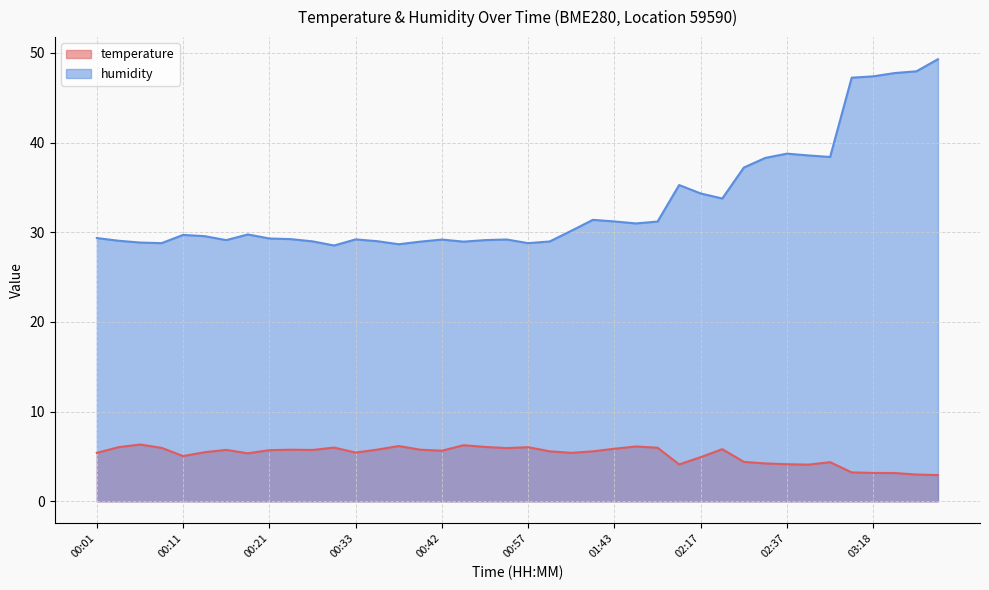

Reading left to right, transcribe all the data shown in this chart.

temperature: 00:01=5.4	00:04=6.0	00:06=6.3	00:09=6.0	00:11=5.0	00:13=5.5	00:16=5.7	00:18=5.3	00:21=5.7	00:23=5.8	00:25=5.7	00:28=6.0	00:33=5.4	00:35=5.8	00:38=6.2	00:40=5.8	00:42=5.6	00:45=6.2	00:50=6.1	00:55=5.9	00:57=6.0	00:59=5.6	01:31=5.4	01:41=5.6	01:43=5.9	01:51=6.1	01:53=6.0	02:15=4.1	02:17=4.9	02:20=5.8	02:32=4.4	02:34=4.2	02:37=4.1	02:41=4.1	02:44=4.4	03:15=3.2	03:18=3.2	03:20=3.1	03:23=3.0	03:25=2.9
humidity: 00:01=29.4	00:04=29.1	00:06=28.9	00:09=28.8	00:11=29.7	00:13=29.6	00:16=29.1	00:18=29.8	00:21=29.3	00:23=29.2	00:25=29.0	00:28=28.5	00:33=29.2	00:35=29.0	00:38=28.7	00:40=28.9	00:42=29.2	00:45=28.9	00:50=29.1	00:55=29.2	00:57=28.8	00:59=29.0	01:31=30.2	01:41=31.4	01:43=31.2	01:51=31.0	01:53=31.2	02:15=35.3	02:17=34.3	02:20=33.8	02:32=37.2	02:34=38.3	02:37=38.8	02:41=38.6	02:44=38.4	03:15=47.2	03:18=47.4	03:20=47.8	03:23=47.9	03:25=49.3